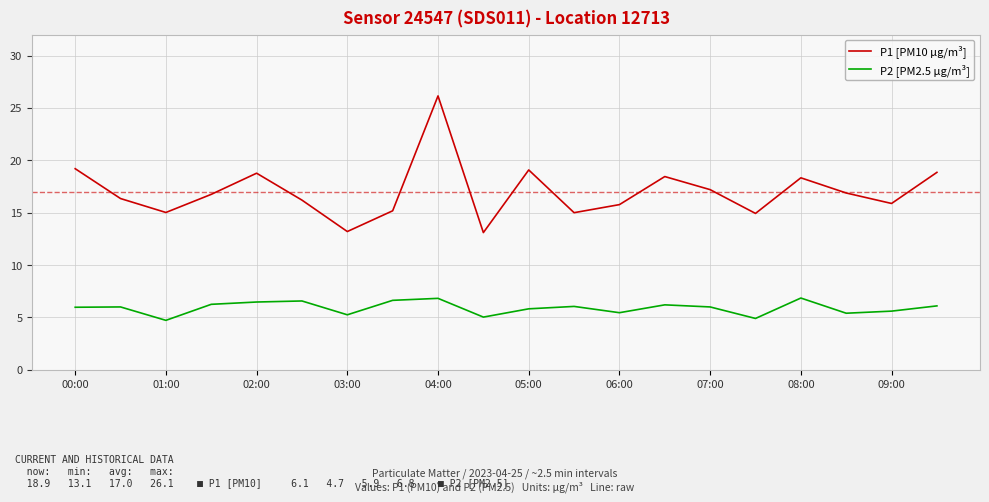

List the series in order of their overall mean, highest first.

P1 [PM10 µg/m³], P2 [PM2.5 µg/m³]